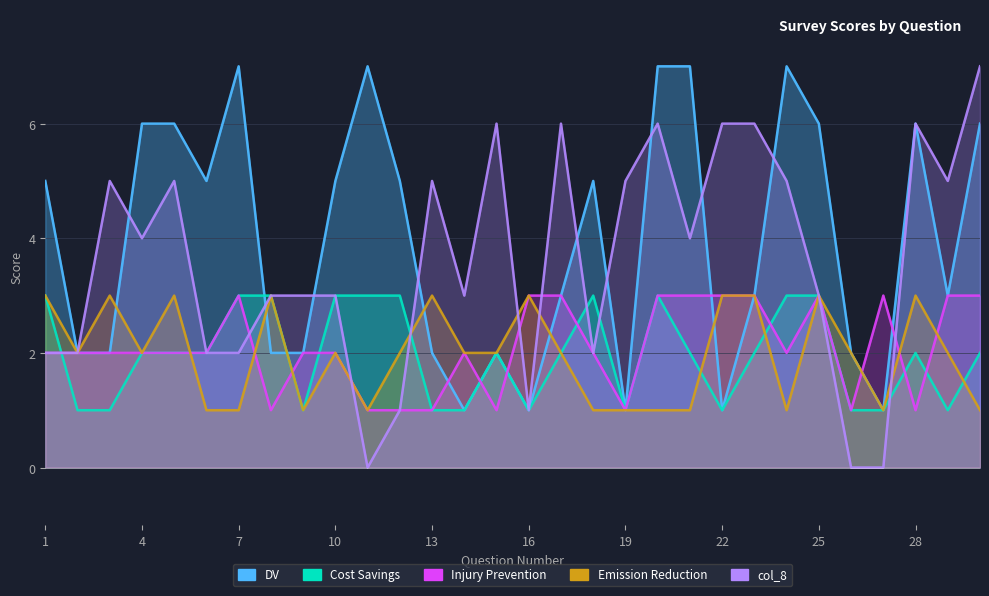

How many data points in DV are less than 5?

15